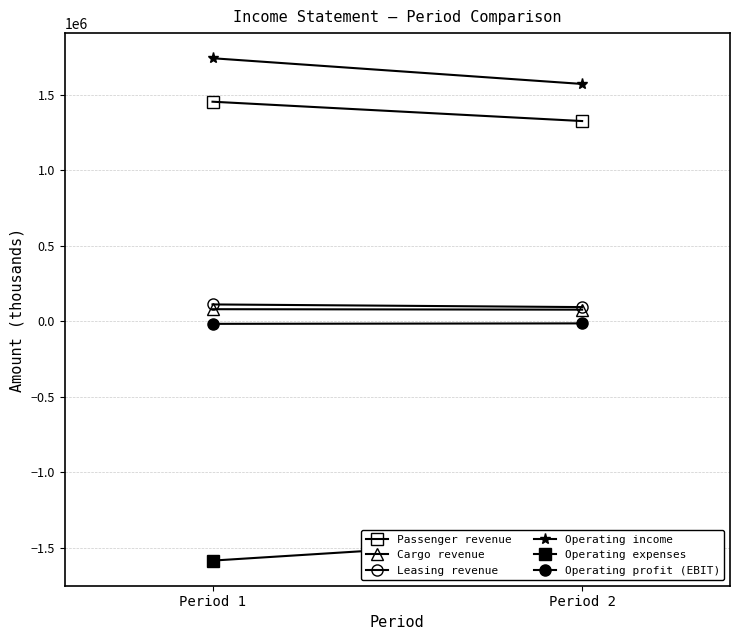

What is the difference between the highest and lowest values at Period 2?

3001358